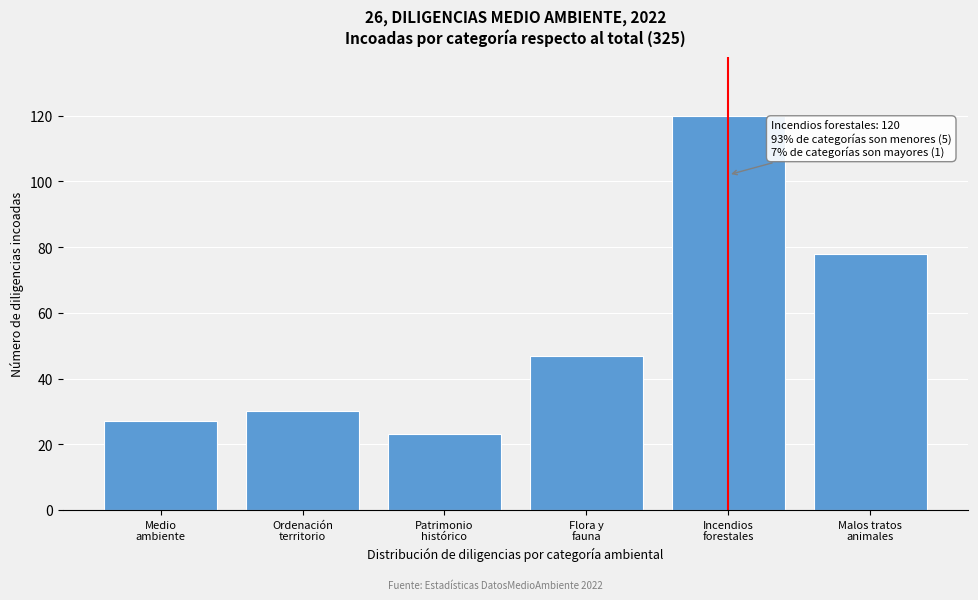

Reading left to right, transcribe all the data shown in this chart.

27	30	23	47	120	78